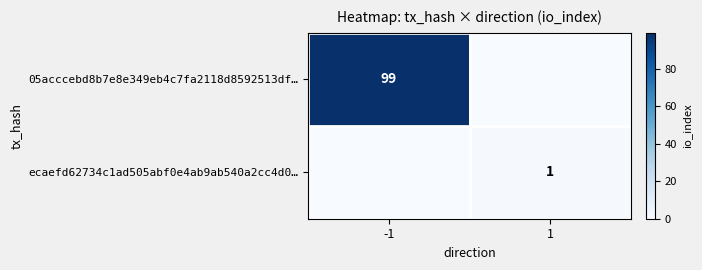

The value of ecaefd62734c1ad505abf0e4ab9ab540a2cc4d0… at 1 is 2. True or false?

False